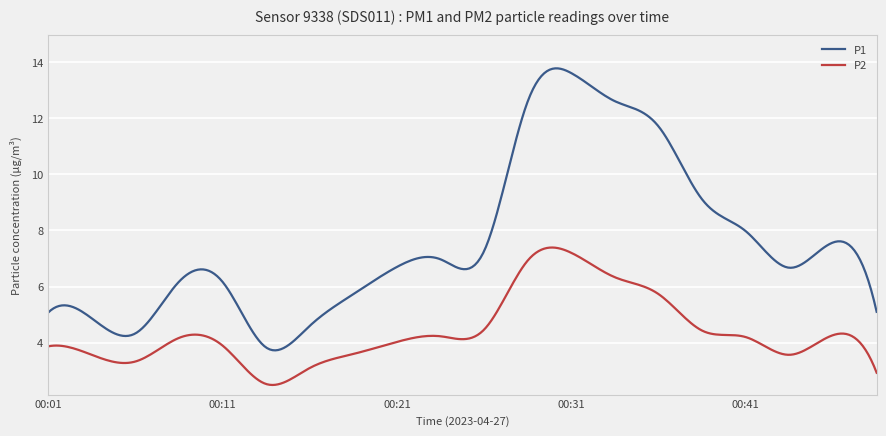

True or false: P1 and P2 intersect in this chart.

False